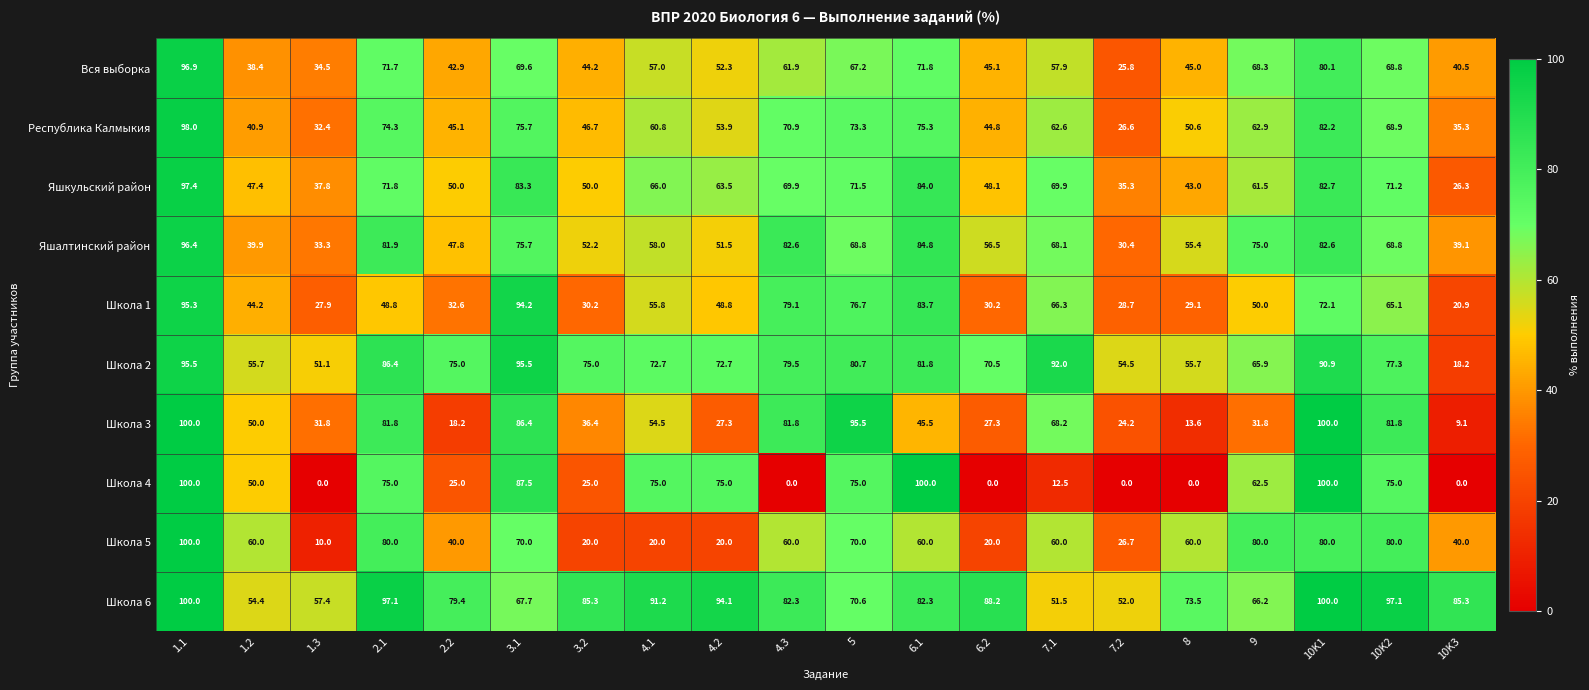

The value of Яшалтинский район at 9 is 37.1. True or false?

False